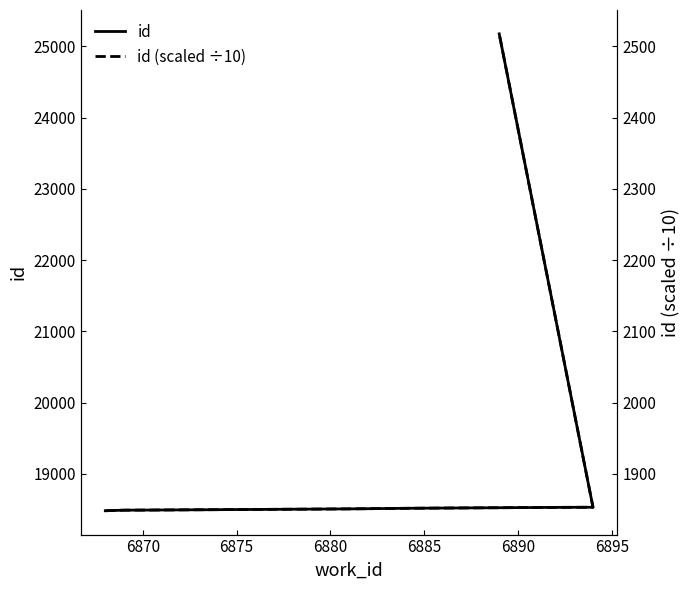

At how many categories does at least one series exceed 21889?

1